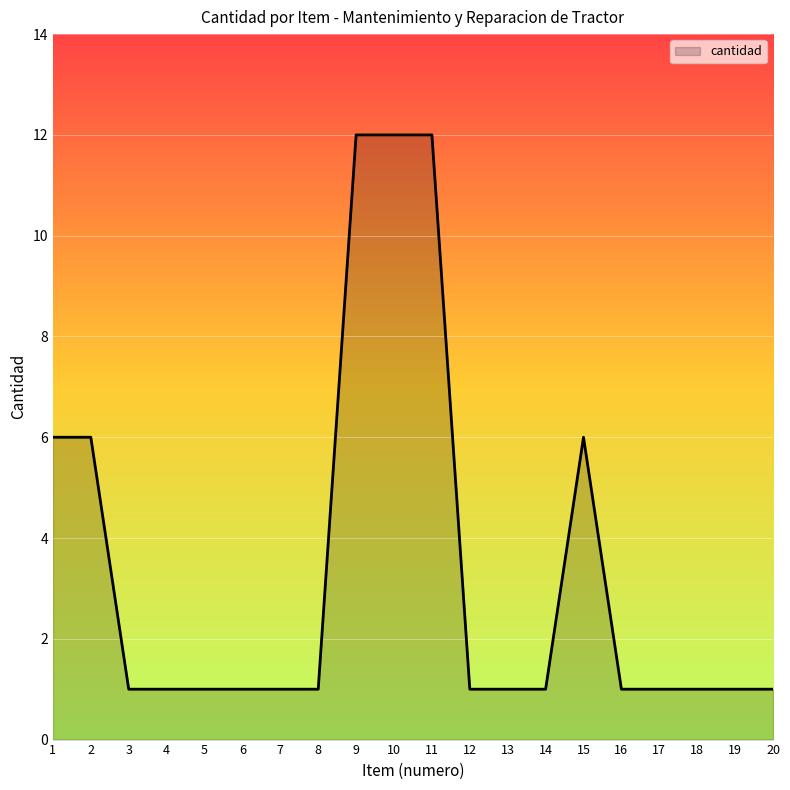

Approximately how many times larger is the value at 20 compared to 1?

0.2